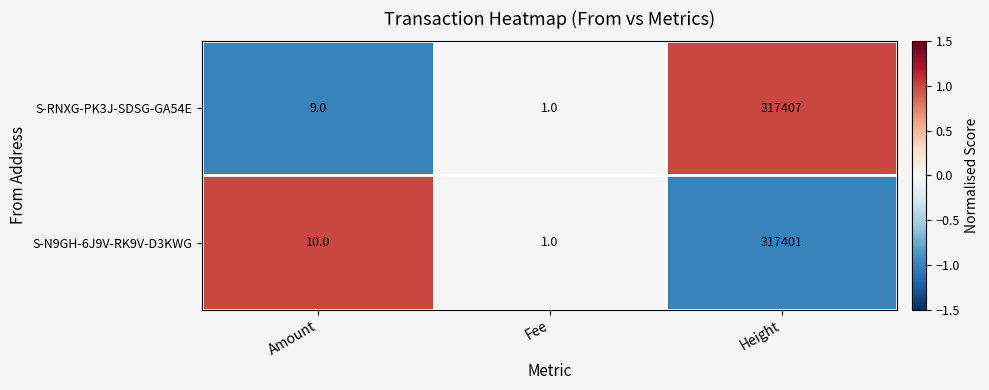

List the series in order of their overall mean, lowest first.

S-N9GH-6J9V-RK9V-D3KWG, S-RNXG-PK3J-SDSG-GA54E